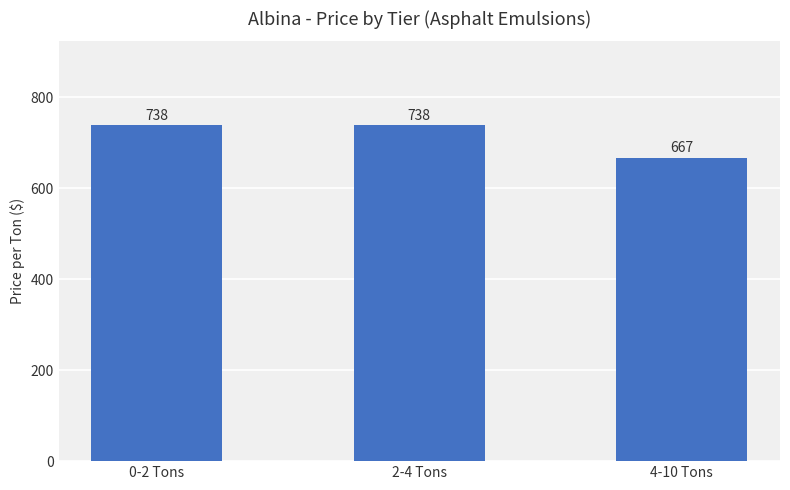

The value at 0-2 Tons is 365. True or false?

False